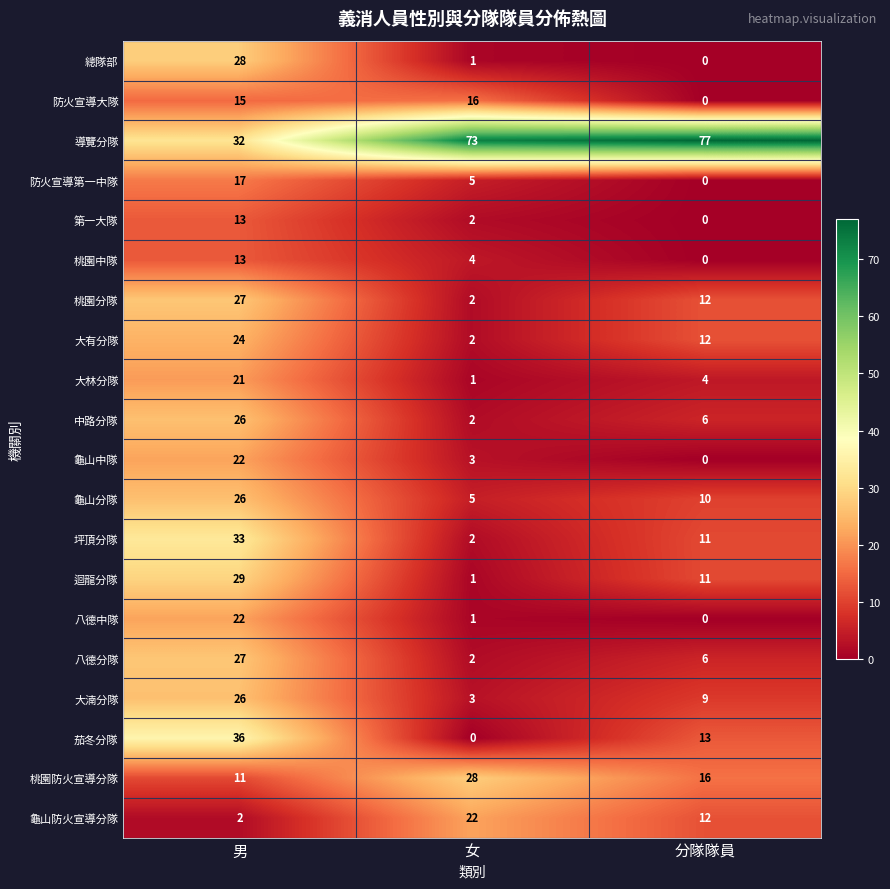

What is the difference between the 迴龍分隊 values at 男 and 女?

28